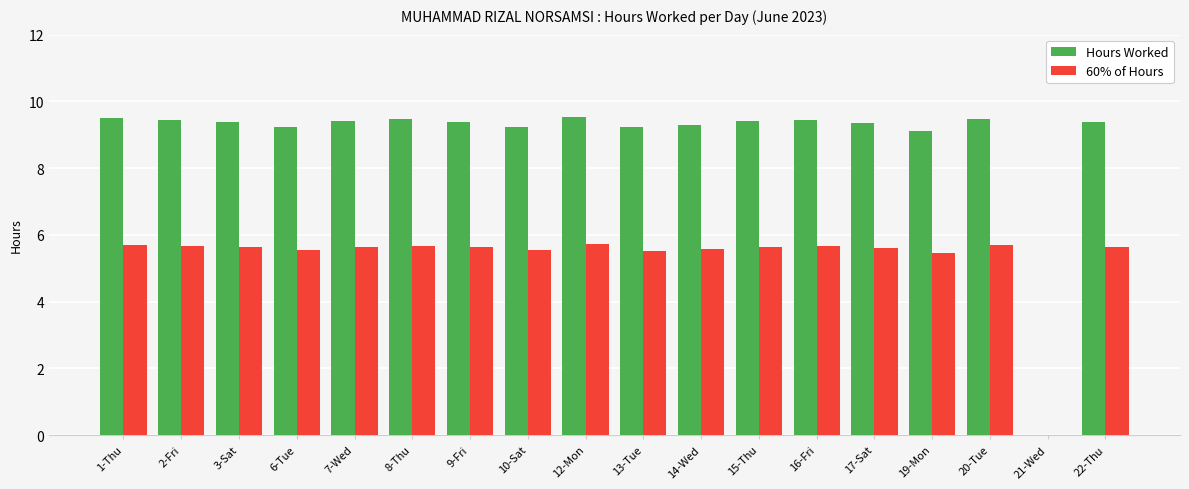

What is the sum of the 60% of Hours values at 17-Sat and 9-Fri?

11.2